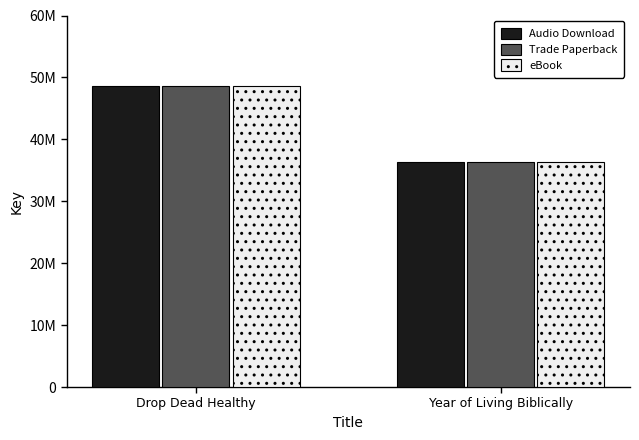

At which category is the sum across all series the highest?

Drop Dead Healthy